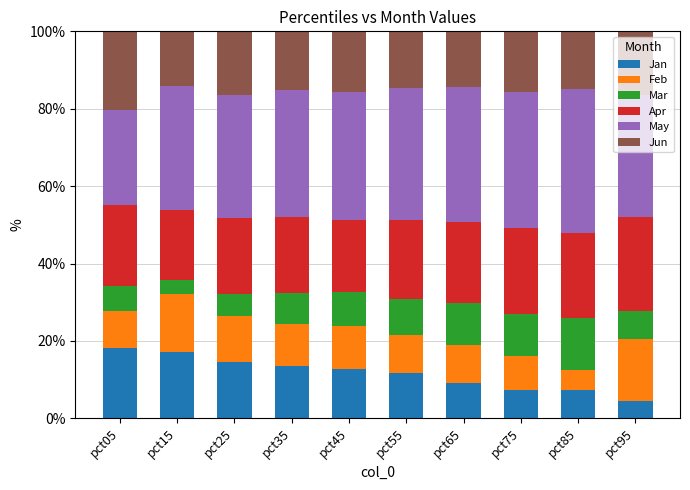

What is the difference between the maximum and minimum values in the Jan series?

13.8